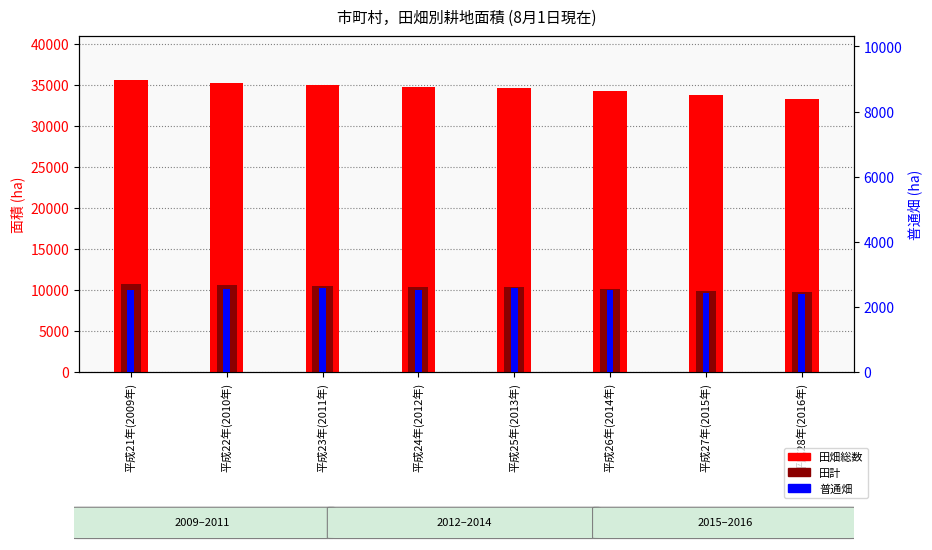

What is the label of the 2nd bar from the left?

平成22年(2010年)